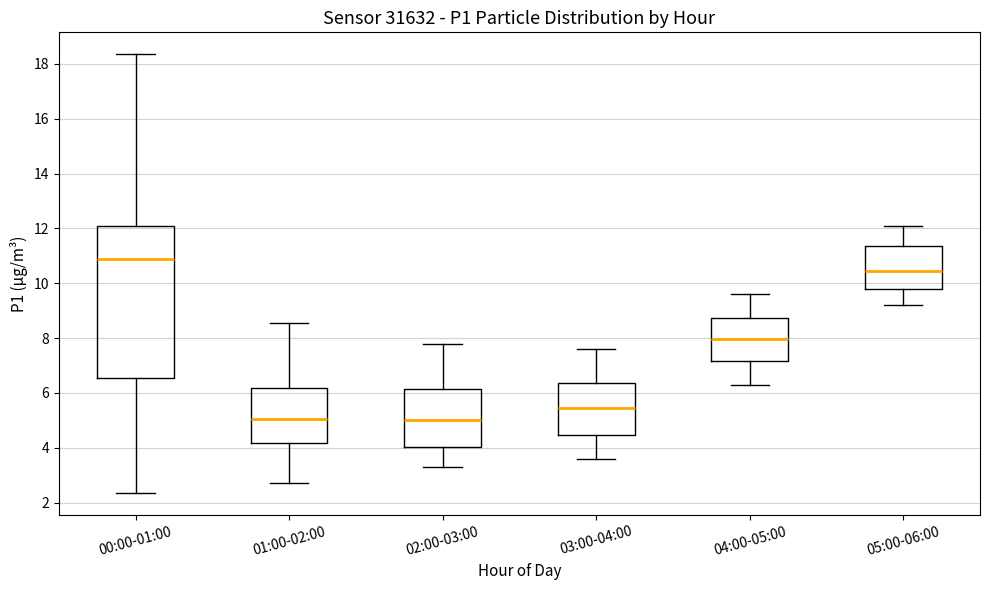

Reading left to right, read every box against the y-axis: the position of its median line, the range the box covers, and the ends of its whiskers. The values are not printed on the chart, so give them approximately, as read against the axis.

00:00-01:00: median 11.0, box 6.6 to 12.0, whiskers 2.4 to 18.4
01:00-02:00: median 5.0, box 4.2 to 6.2, whiskers 2.8 to 8.6
02:00-03:00: median 5.0, box 4.0 to 6.2, whiskers 3.4 to 7.8
03:00-04:00: median 5.4, box 4.4 to 6.4, whiskers 3.6 to 7.6
04:00-05:00: median 8.0, box 7.2 to 8.8, whiskers 6.4 to 9.6
05:00-06:00: median 10.4, box 9.8 to 11.4, whiskers 9.2 to 12.2